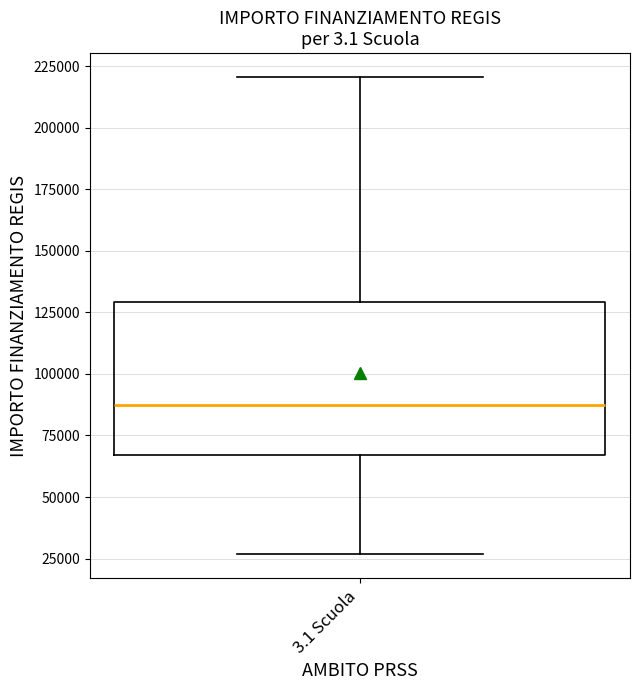

Where is the lower edge of the box for 3.1 Scuola on the y-axis? The values are not printed on the chart, so give them approximately, as read against the axis.

65000